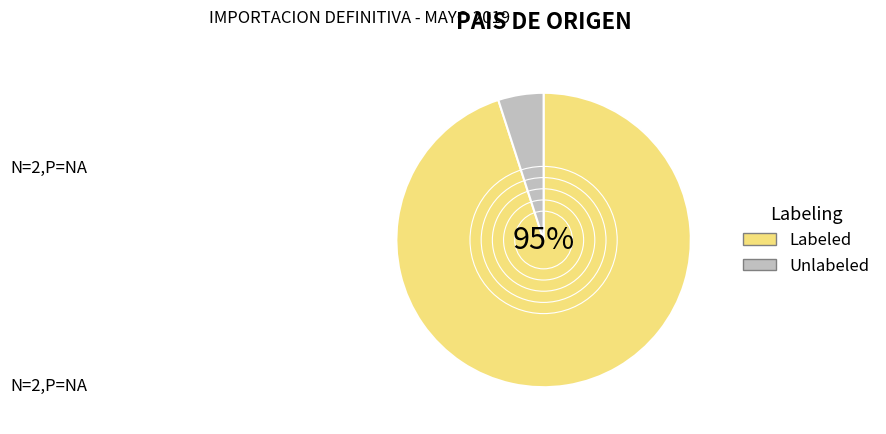

True or false: Unlabeled accounts for 5% of the total.

True